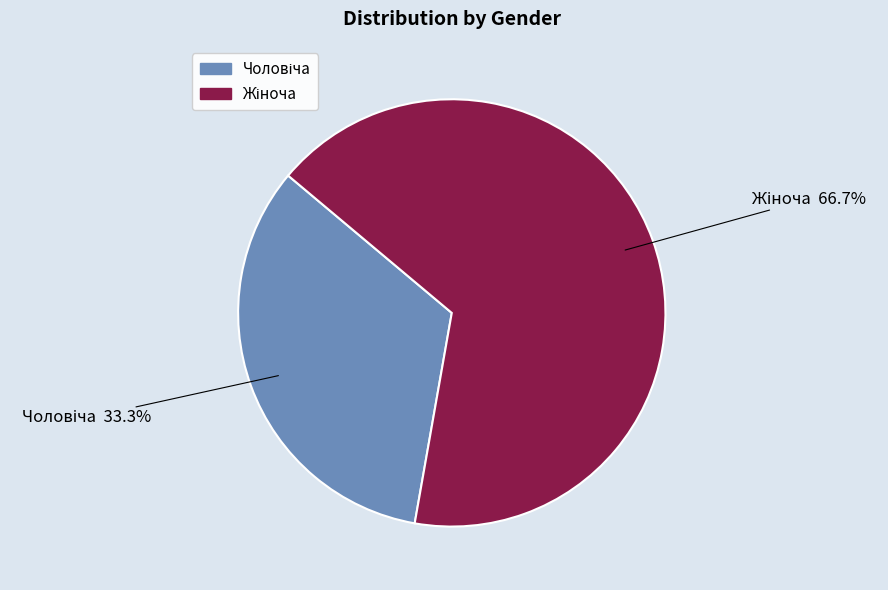

Is there any slice that represents more than half of the pie?

Yes